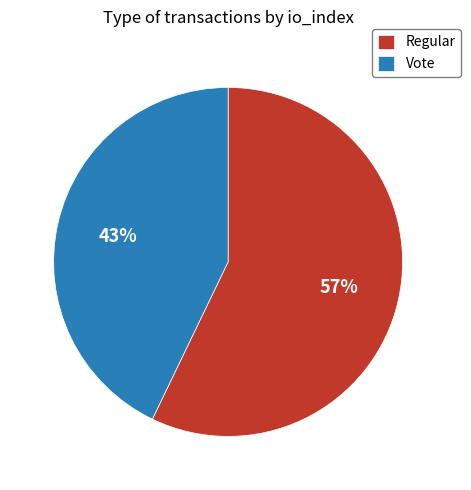

Approximately how many times larger is the value at Regular compared to Vote?

1.3